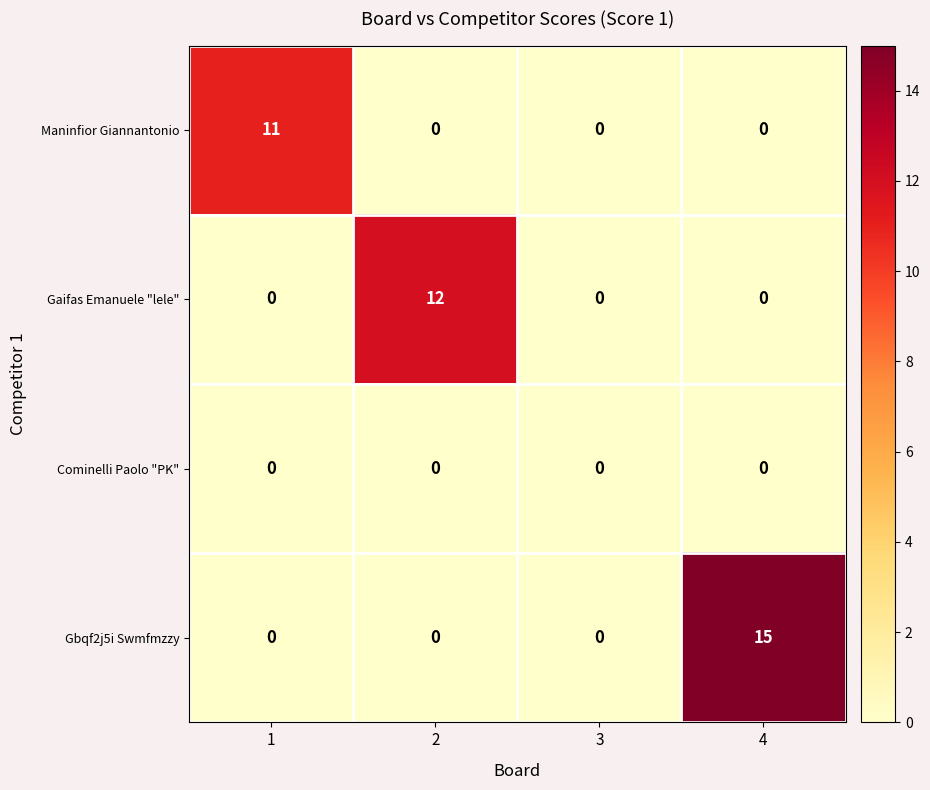

Which category has the highest value across all series?

4